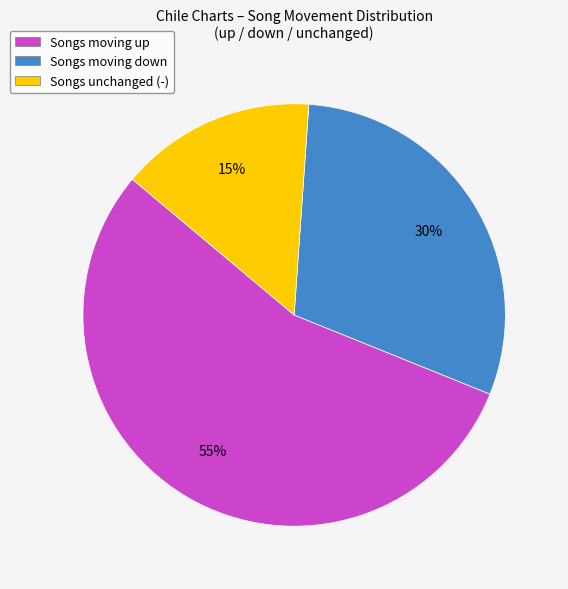

Is it true that Songs moving up is 55% of the pie?

True